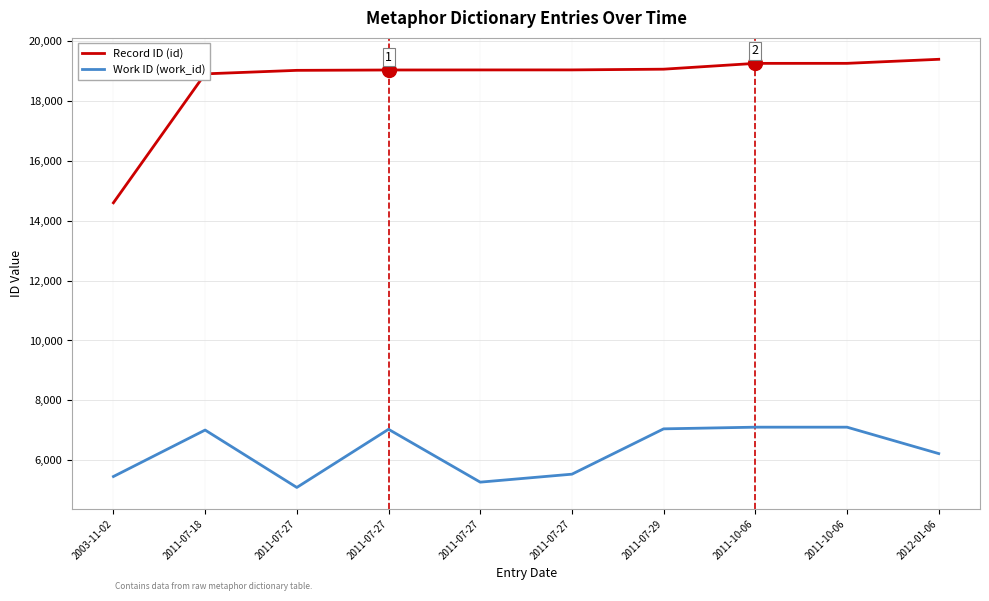

In Work ID (work_id), how many points are lower than both neighbors (excluding endpoints)?

2